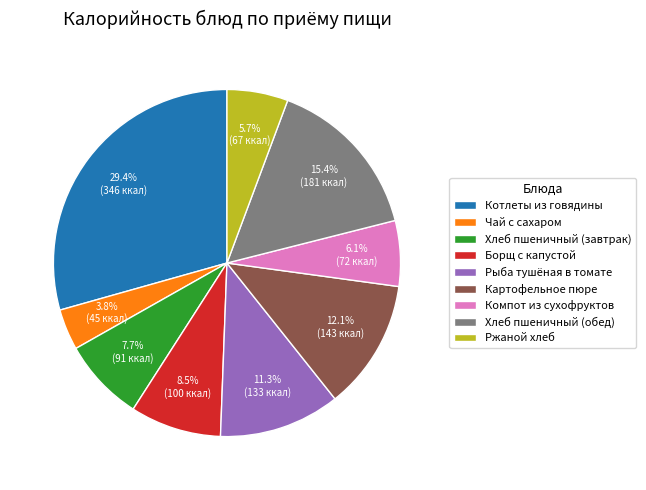

Is it true that Борщ с капустой is 1% of the pie?

False